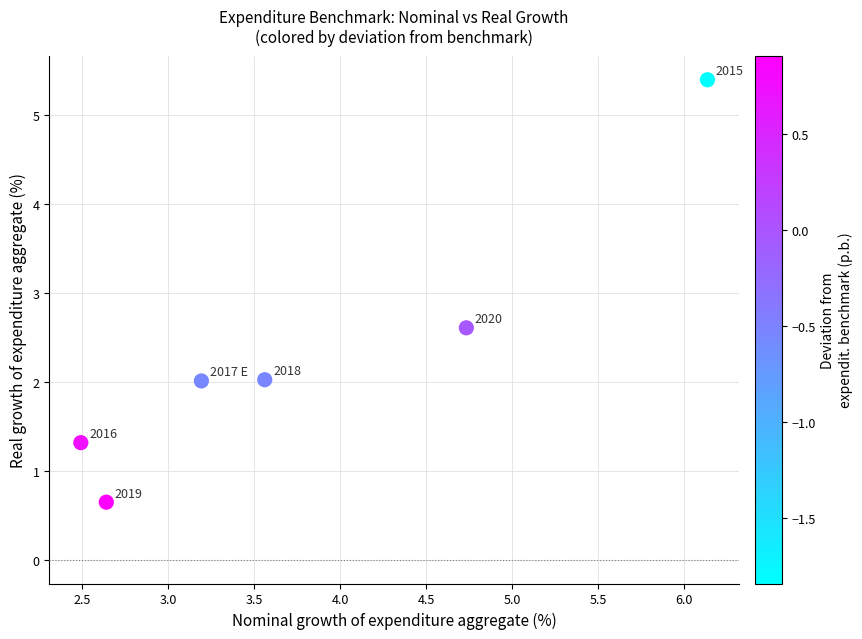

What Y value in the scatter plot is closest to 3?

2.6